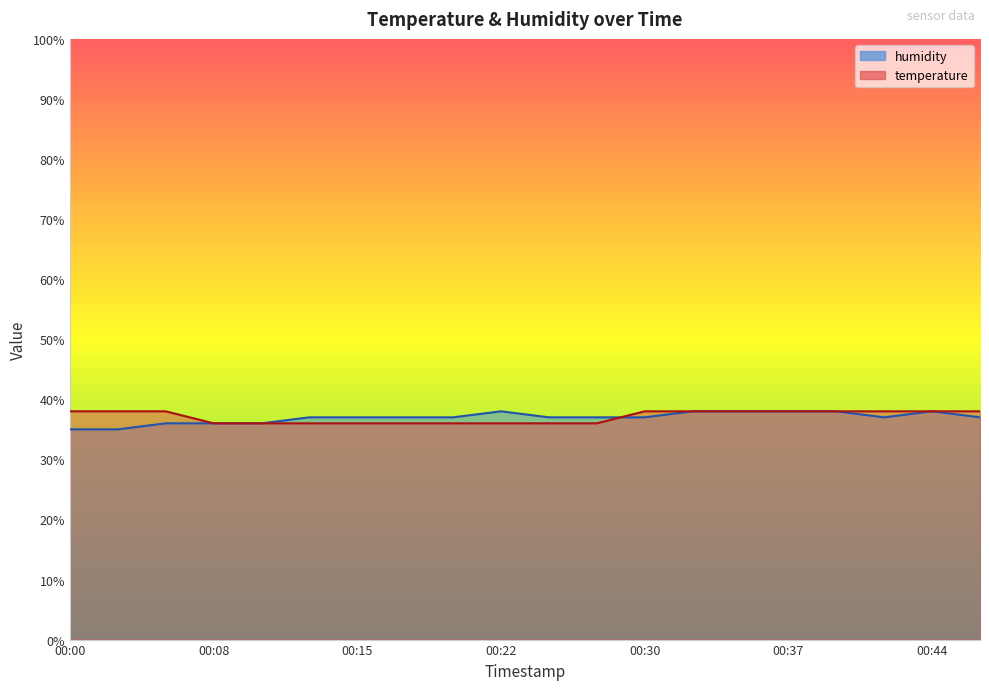

Which category has the highest value in the temperature series?

00:00